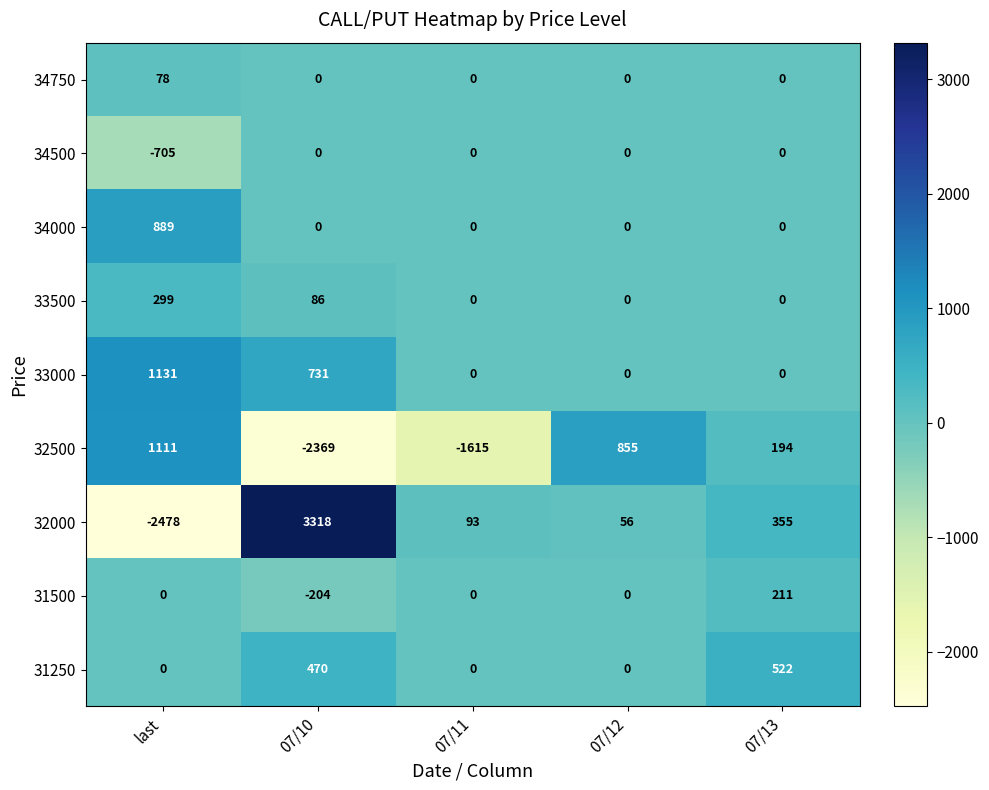

What is the greatest value displayed?

3318